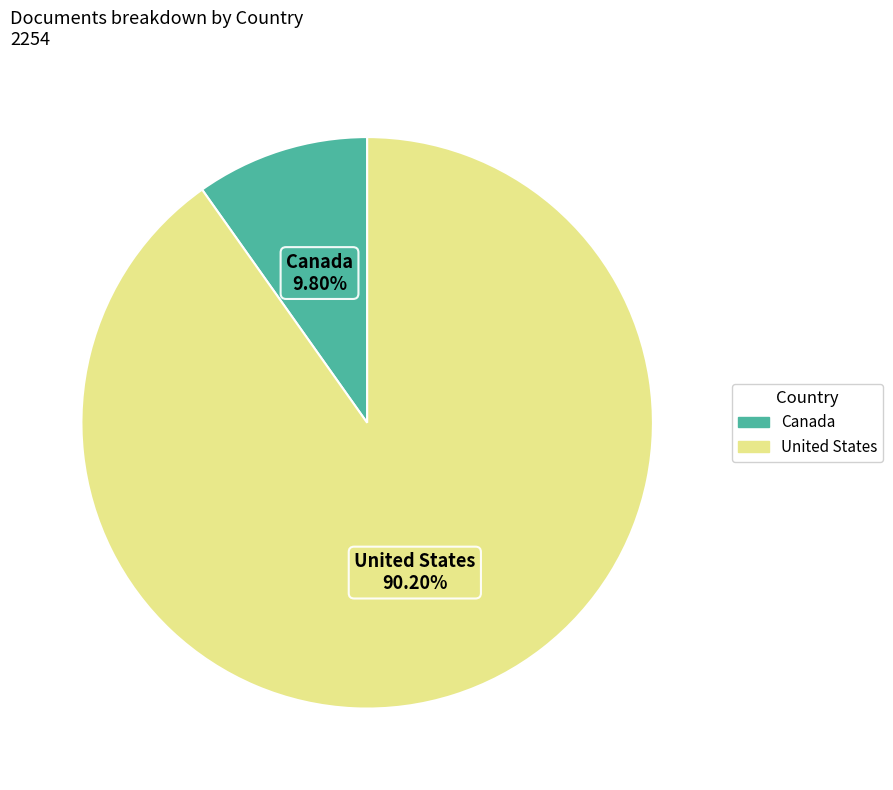

Is United States the majority of the pie?

Yes